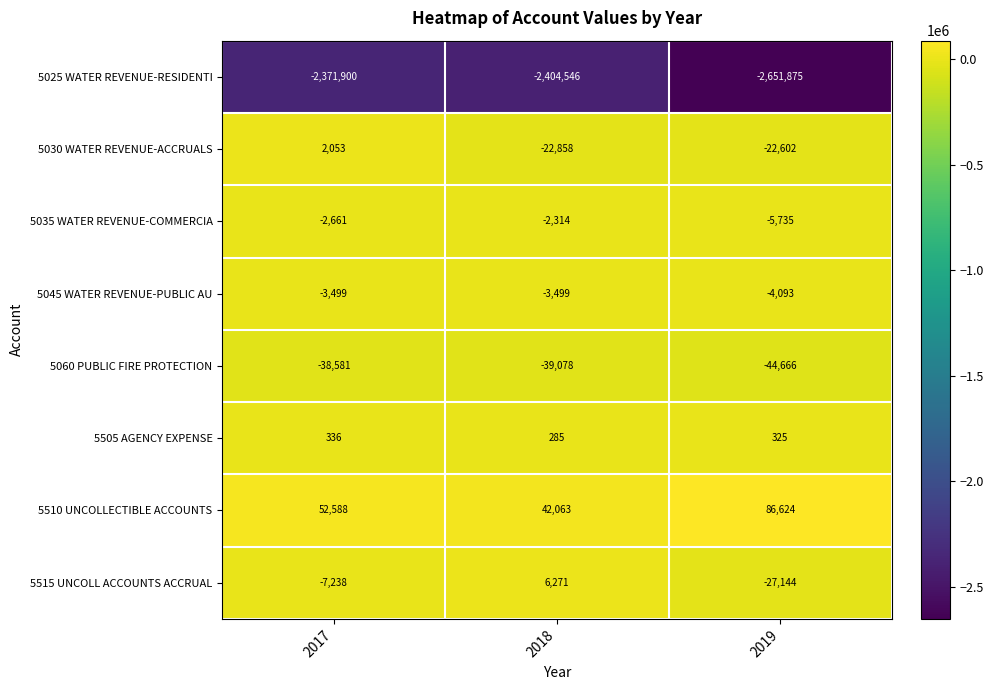

What is the sum of the 5035 WATER REVENUE-COMMERCIA values at 2017 and 2018?

-4975